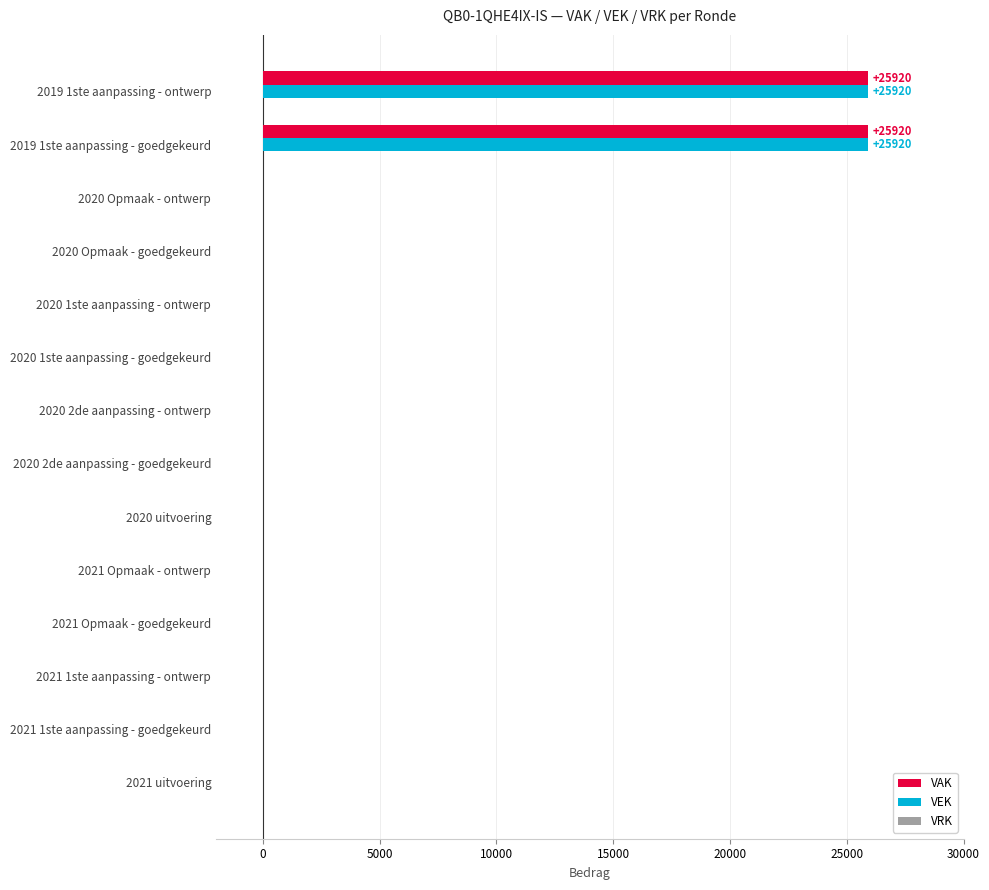

The VAK series shows 0 at 2021 uitvoering. True or false?

True